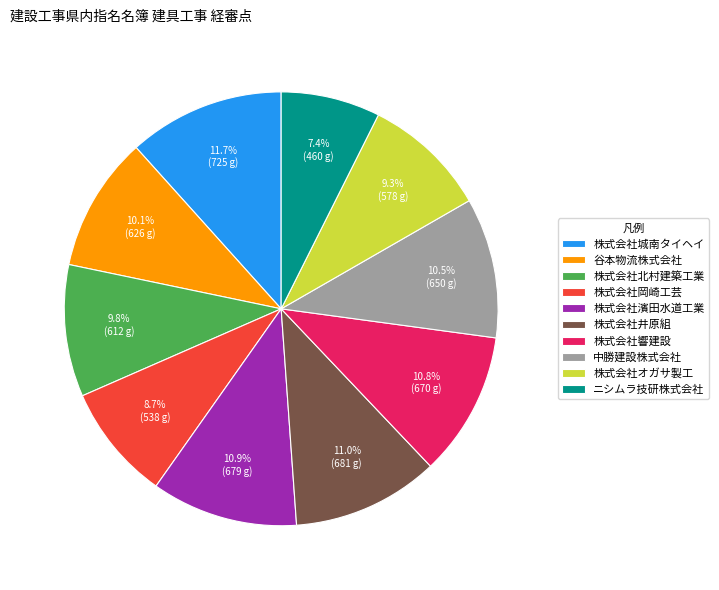

Count the number of slices in the pie.

10